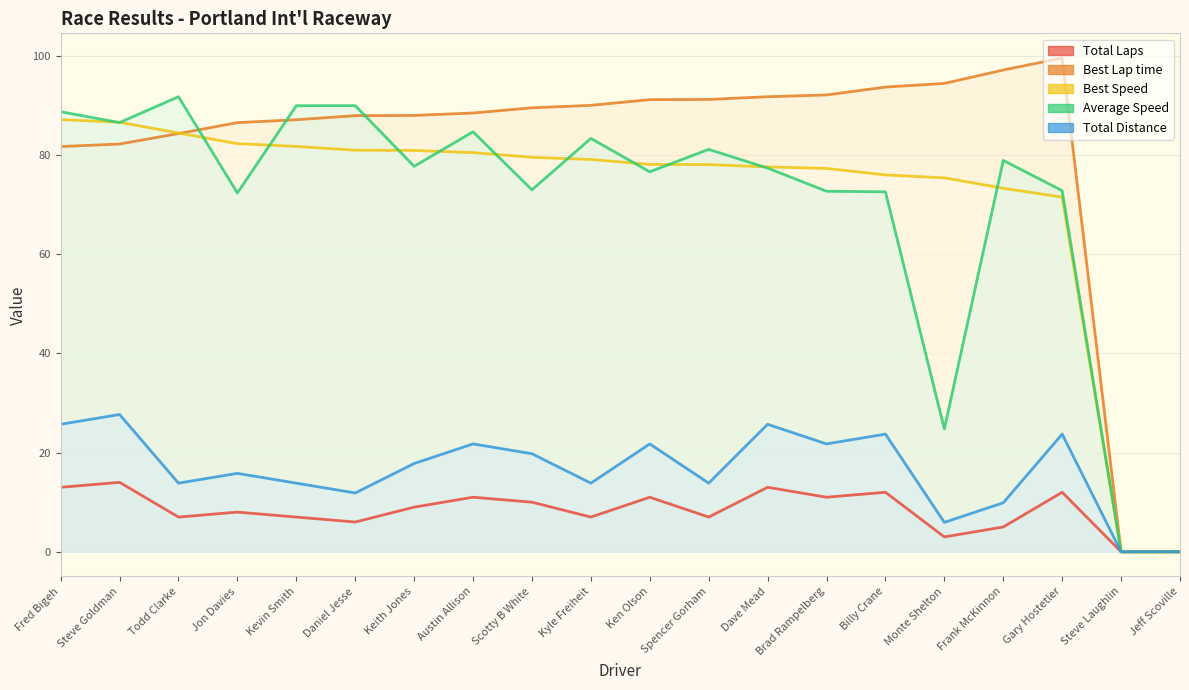

What is the difference between the maximum and minimum values in the Best Lap time series?

99.5